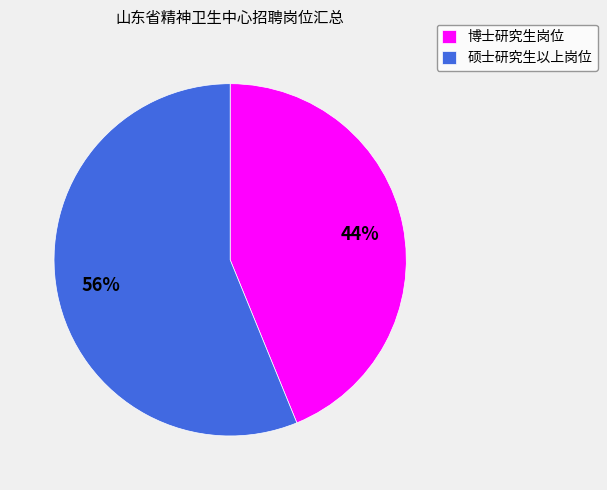

Is there any slice that represents more than half of the pie?

Yes